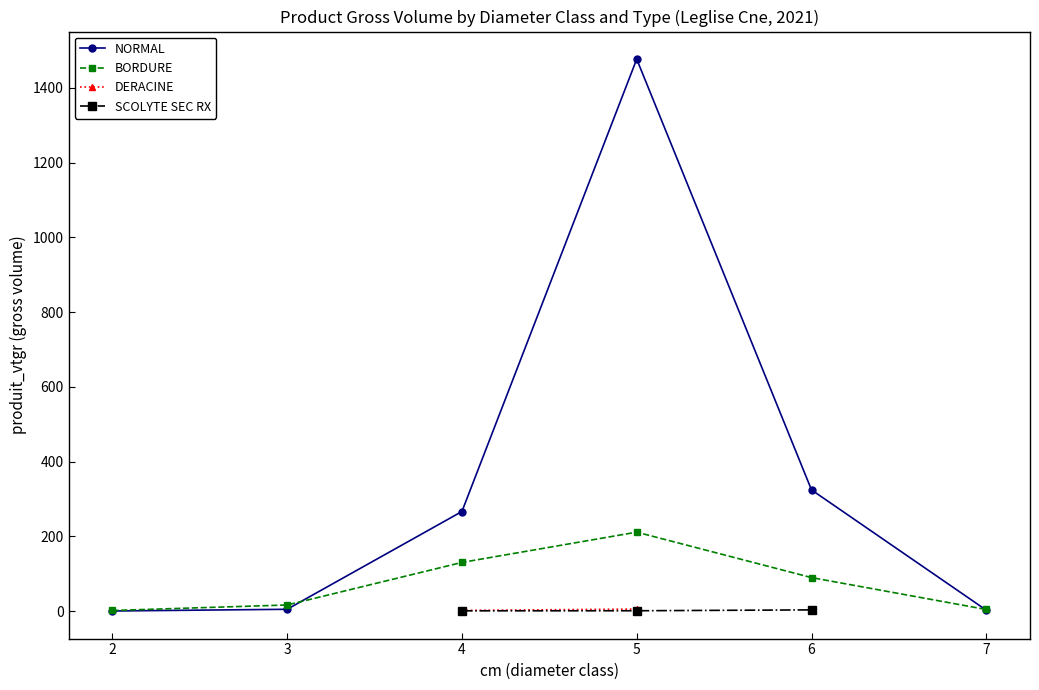

Does the chart have visible grid lines?

No